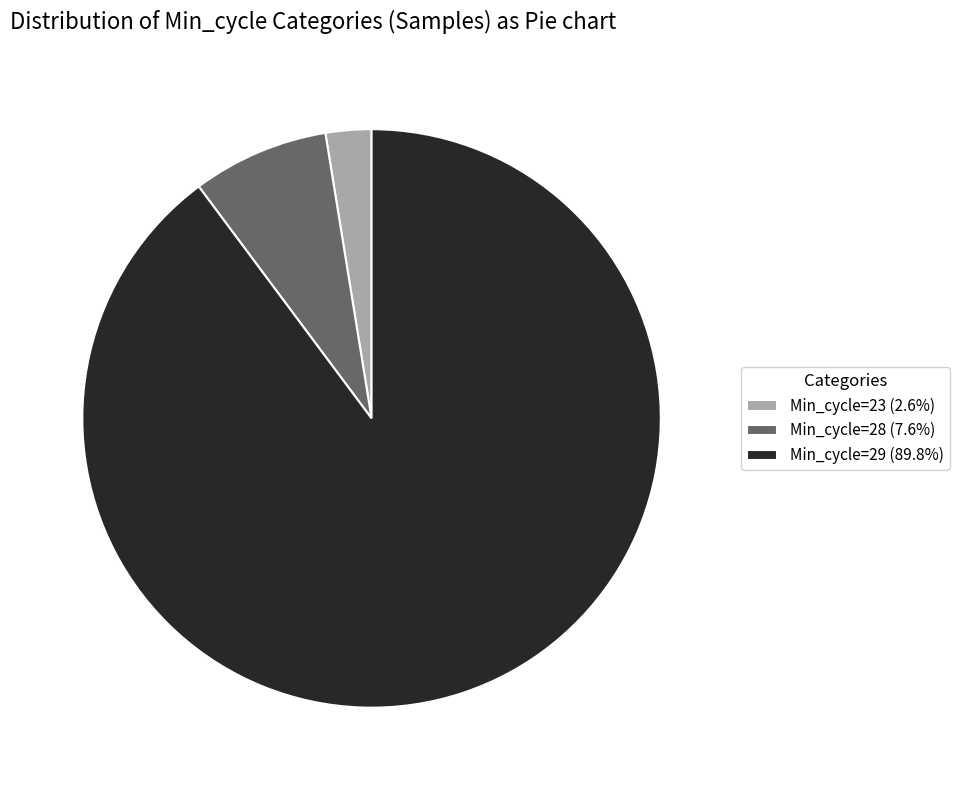

Approximately how many times larger is the value at Min_cycle=23 compared to Min_cycle=28?

0.3